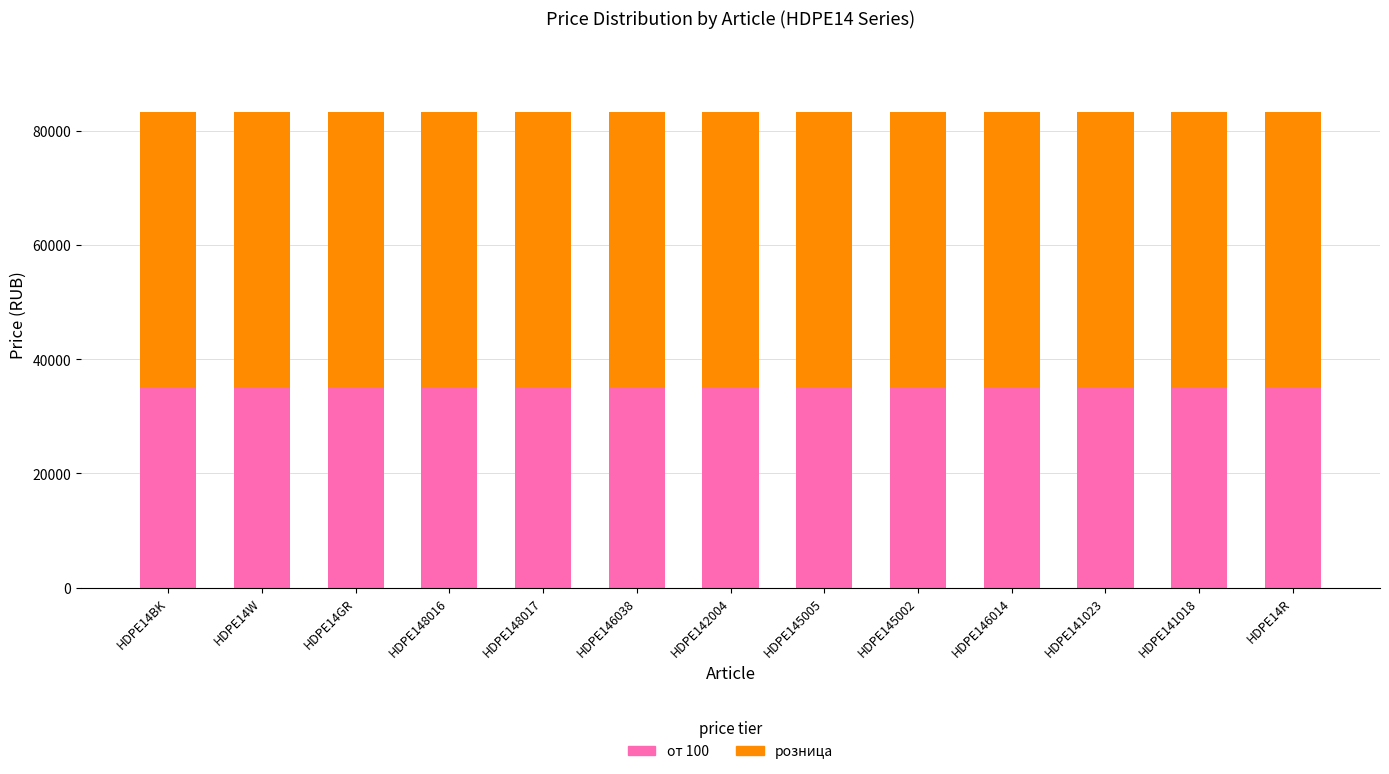

What is the sum of the от 100 values at HDPE148017 and HDPE146038?

69800